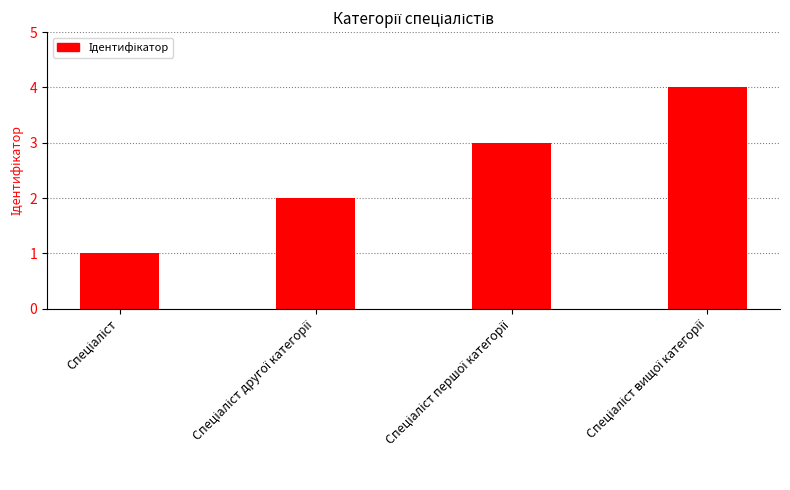

Reading left to right, extract all data points from this chart.

1	2	3	4